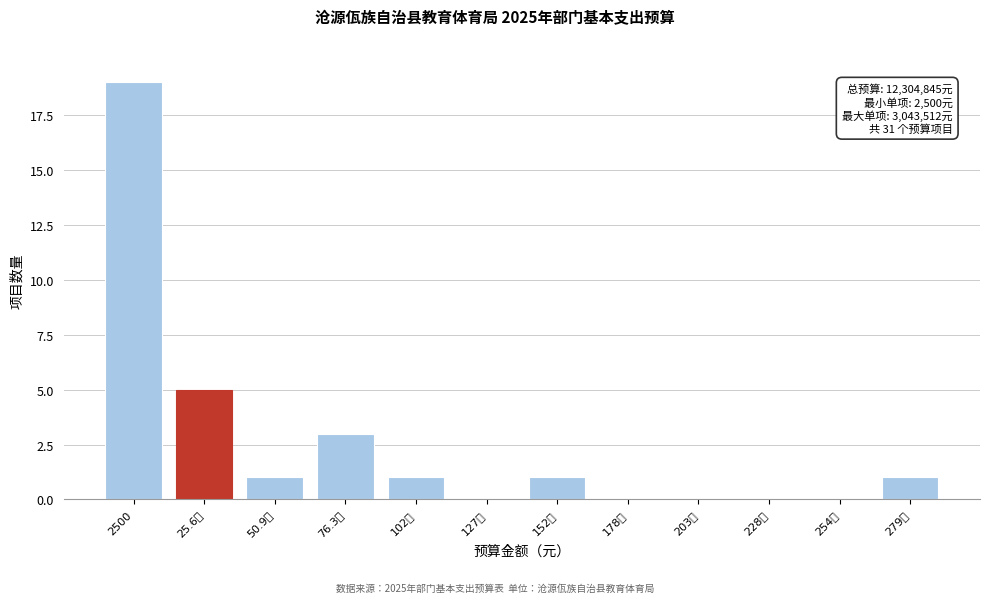

Reading left to right, what are all the values shown in this chart?

2500=19	25.6万=5	50.9万=1	76.3万=3	102万=1	127万=0	152万=1	178万=0	203万=0	228万=0	254万=0	279万=1